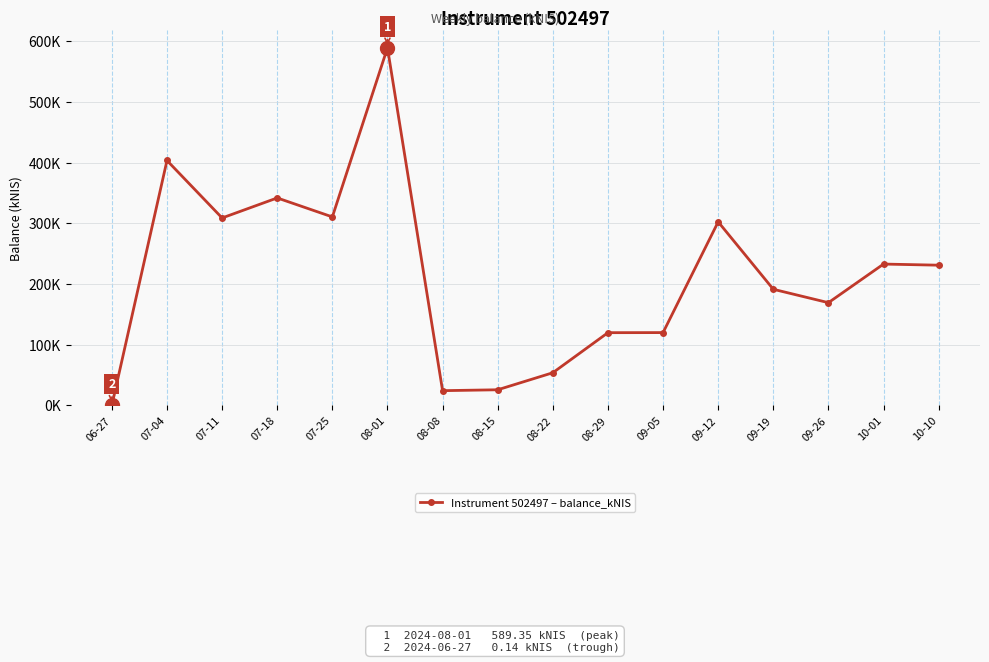

Is this an area chart (filled region under the line)?

No